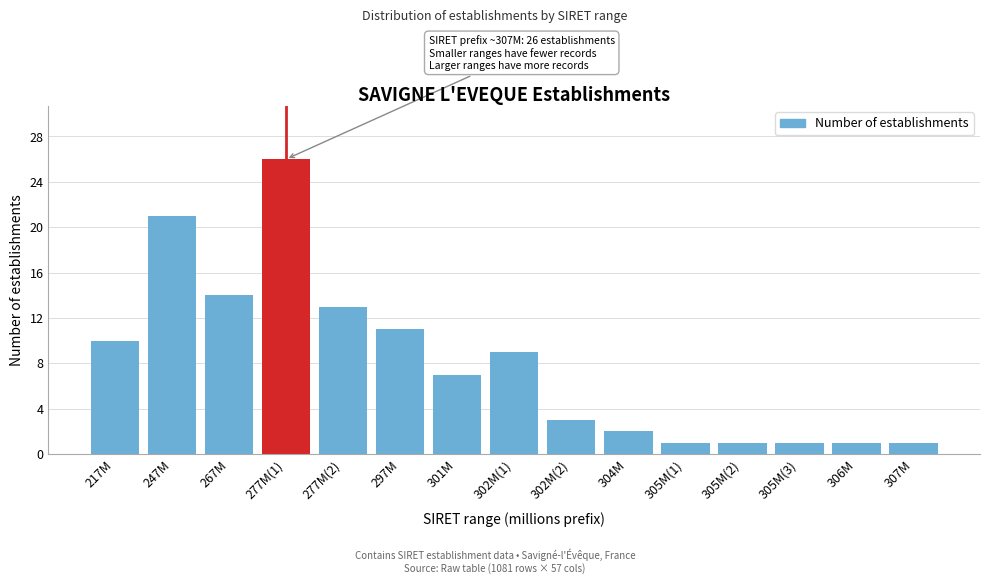

Reading right to left, list all the values displayed in this chart.

307M=1	306M=1	305M(3)=1	305M(2)=1	305M(1)=1	304M=2	302M(2)=3	302M(1)=9	301M=7	297M=11	277M(2)=13	277M(1)=26	267M=14	247M=21	217M=10